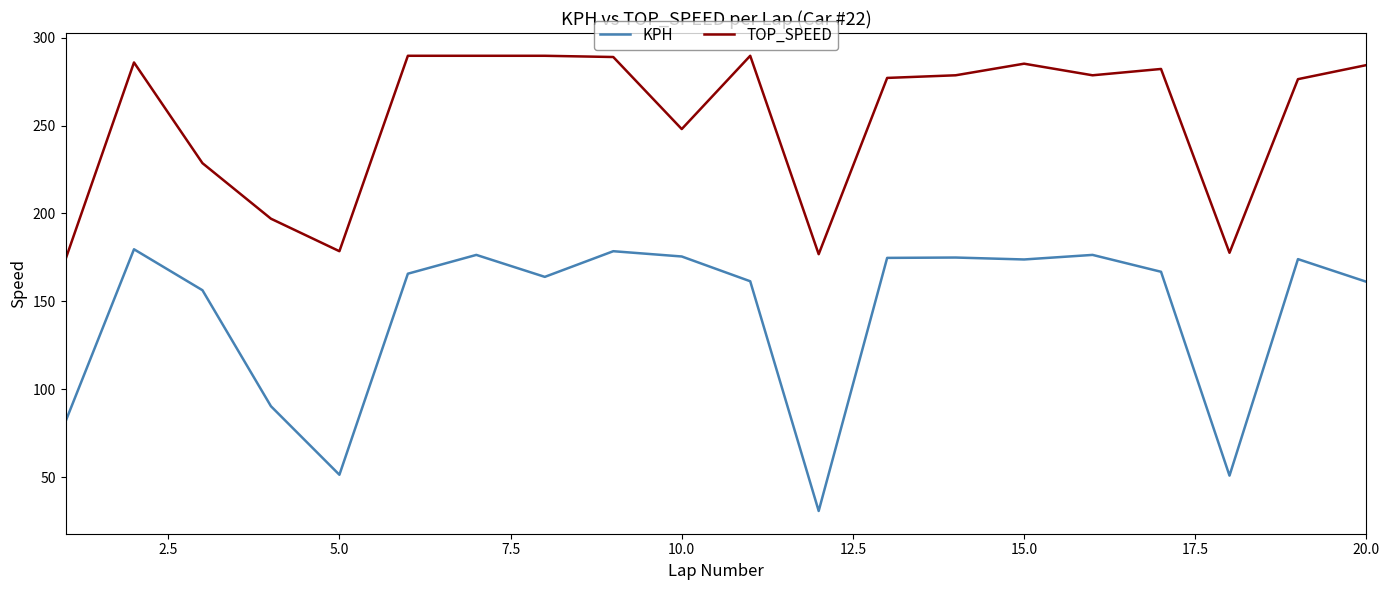

Which series has the largest total across all categories?

TOP_SPEED